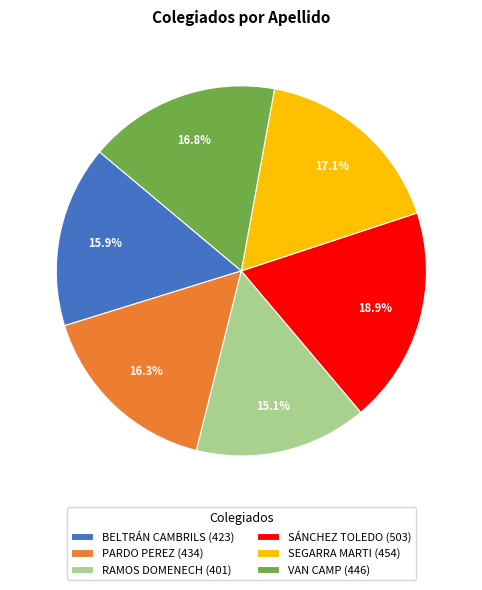

To the nearest percent, what is the average slice percentage?

17%